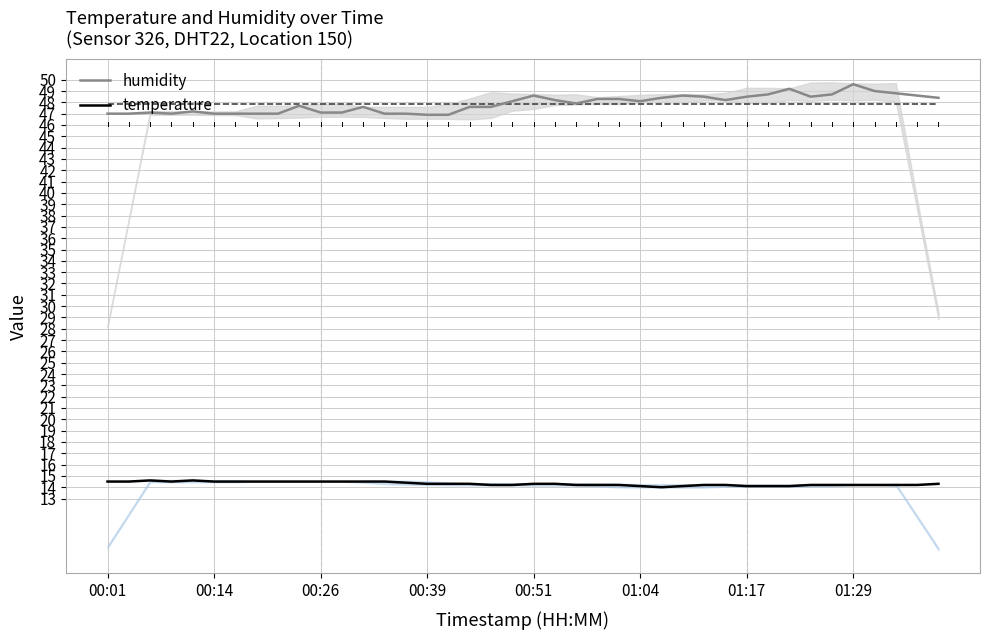

True or false: humidity and temperature cross at least once.

False